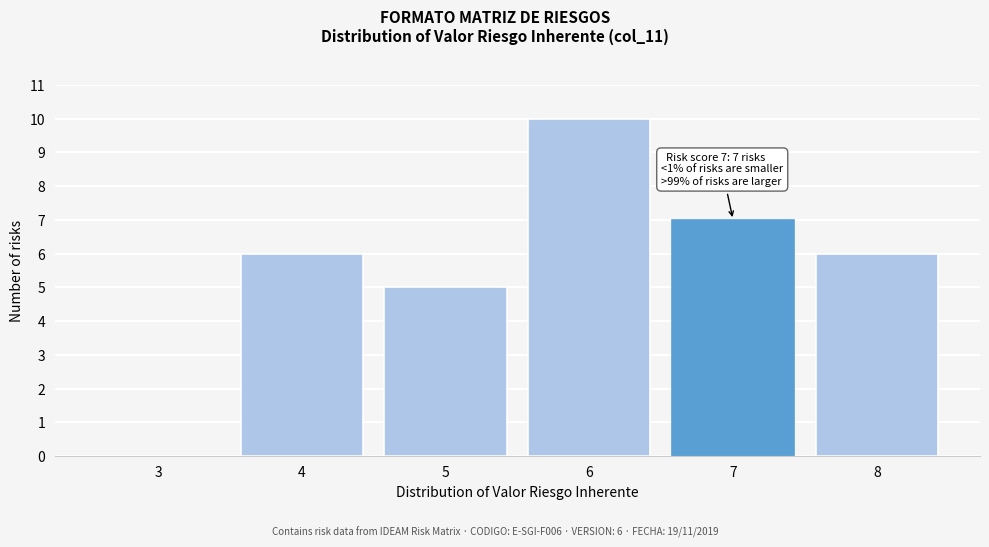

Reading left to right, what are all the values shown in this chart?

3=0	4=6	5=5	6=10	7=7	8=6